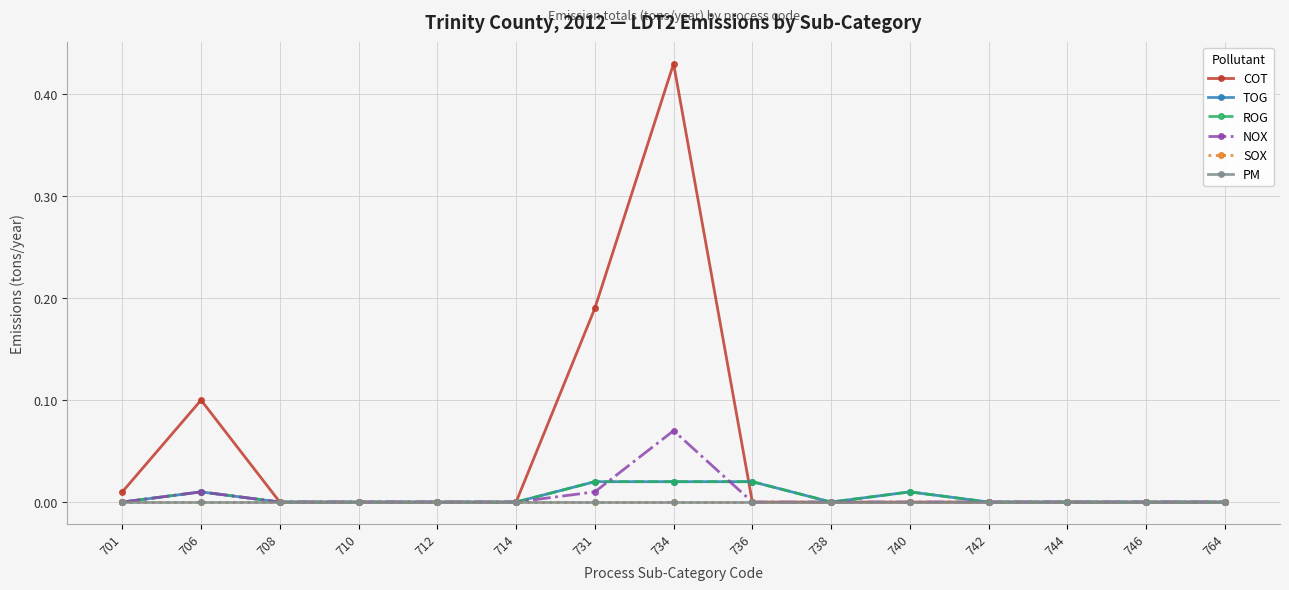

True or false: SOX and TOG intersect in this chart.

False